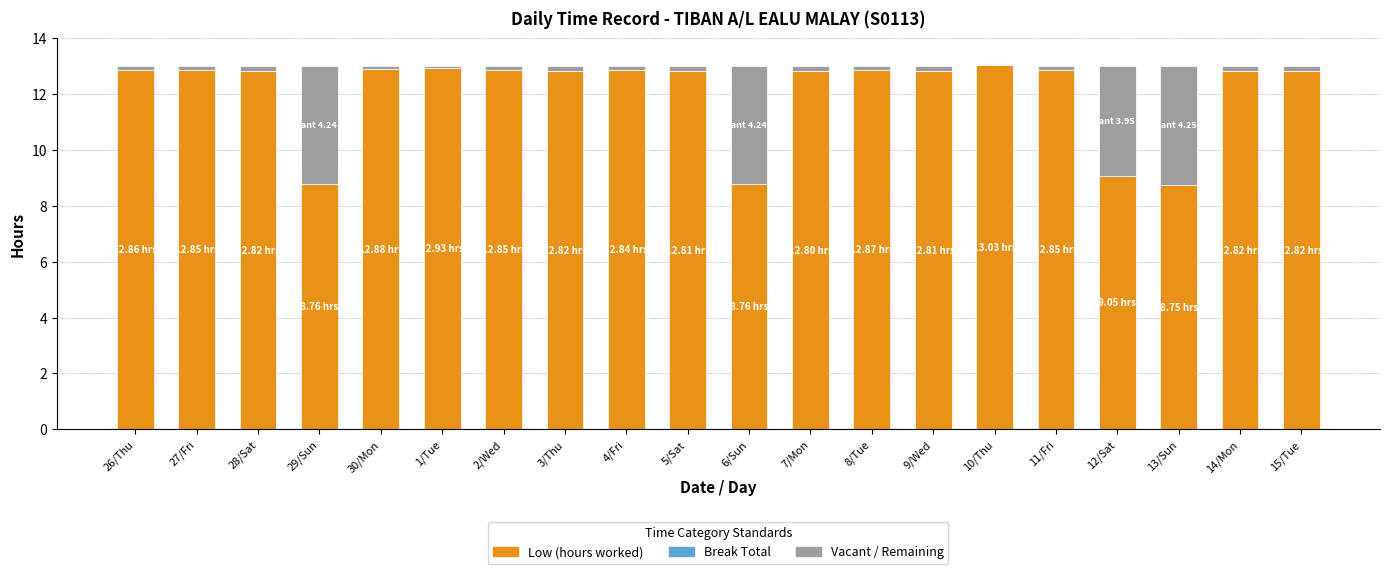

Read the Low (hours worked) value at 3/Thu.

12.8